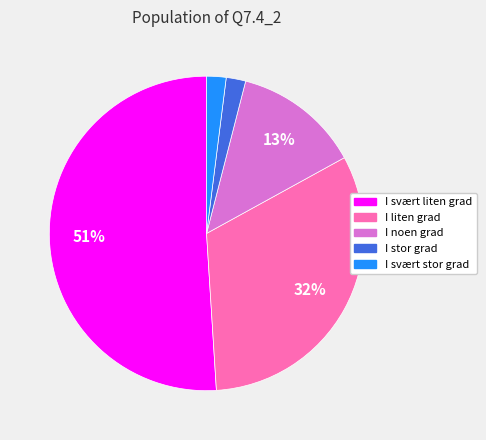

The I svært liten grad slice represents 58% of the pie. True or false?

False